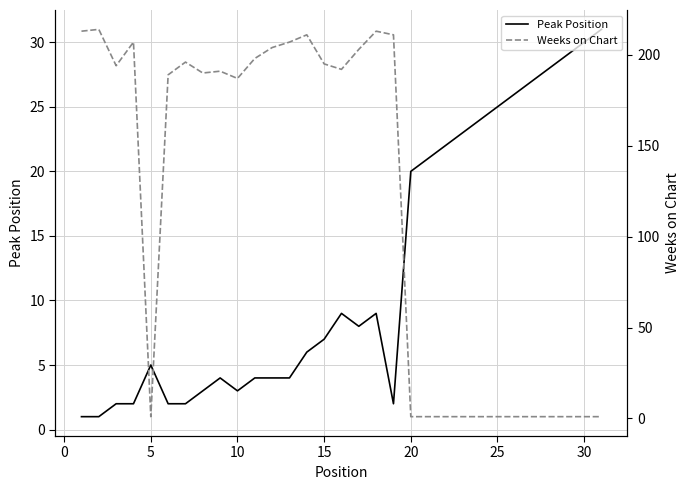

Where is Peak Position nearest to the value 16?

20